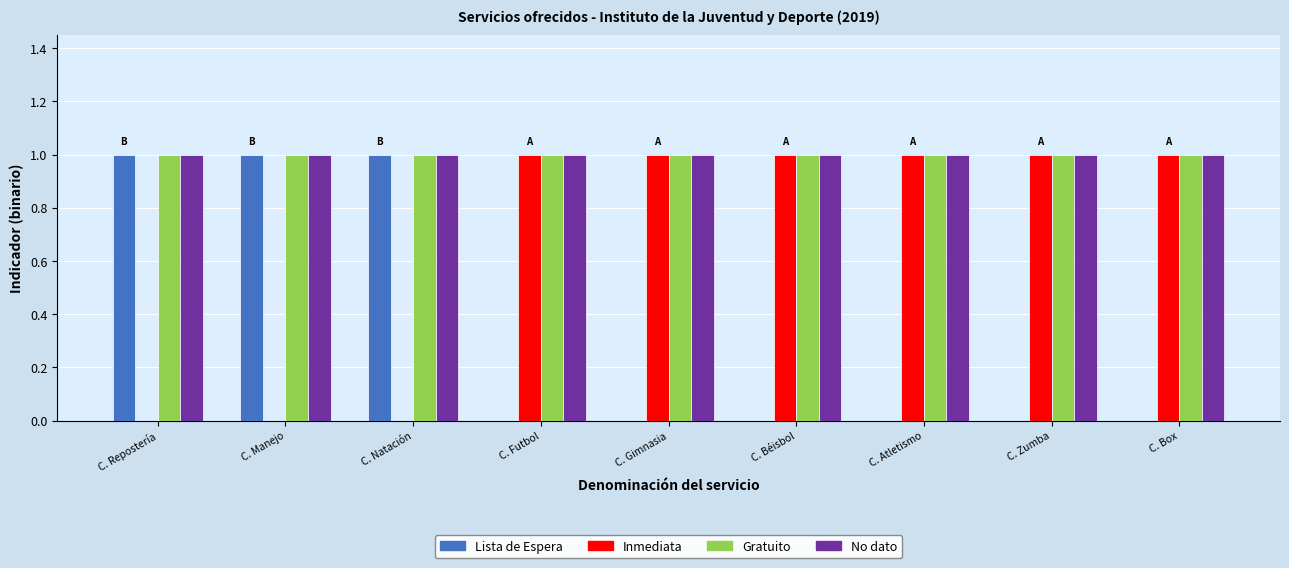

The value of Lista de Espera at C. Futbol is 0. True or false?

True